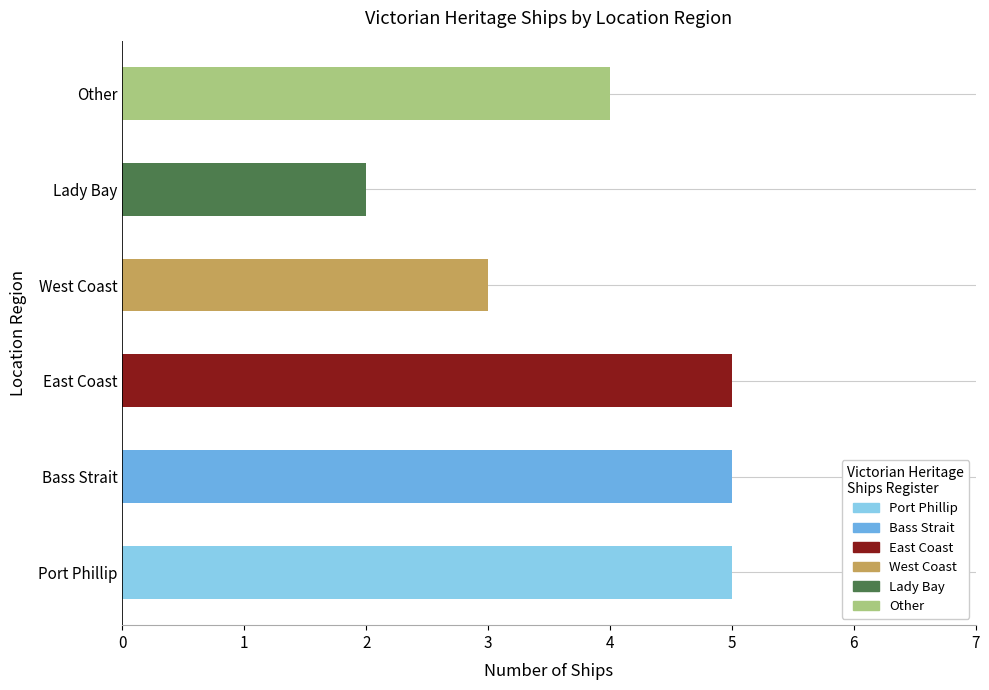

Rank the categories by value from highest to lowest.

Port Phillip, Bass Strait, East Coast, Other, West Coast, Lady Bay